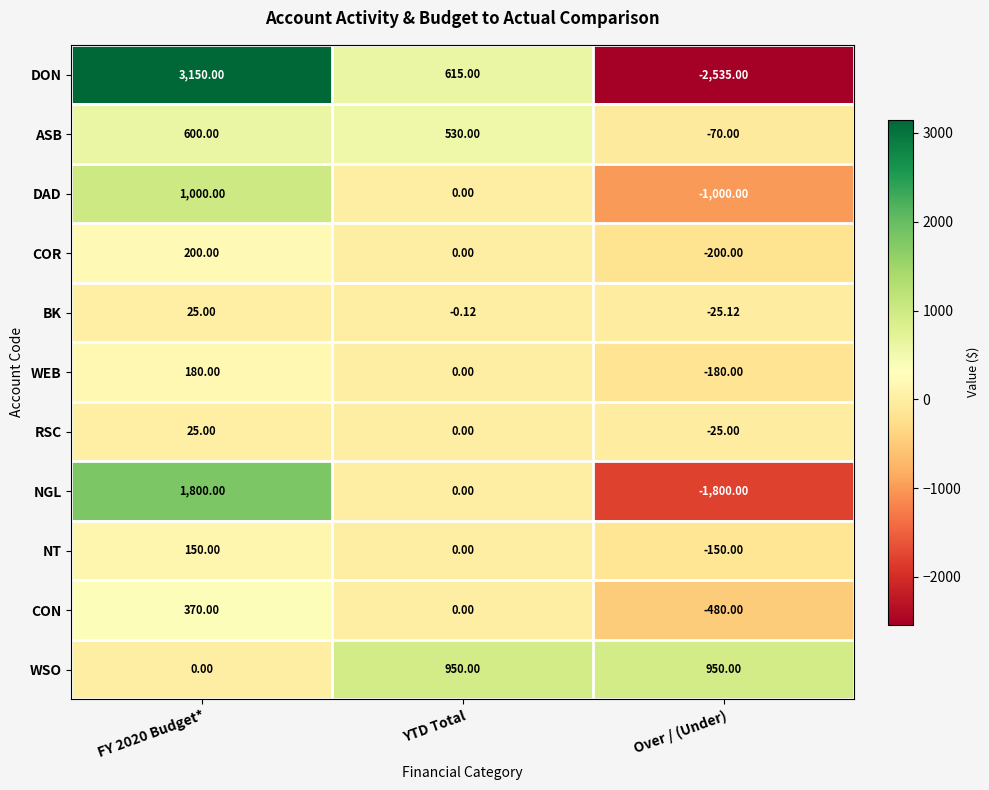

Which series has the largest total across all categories?

WSO